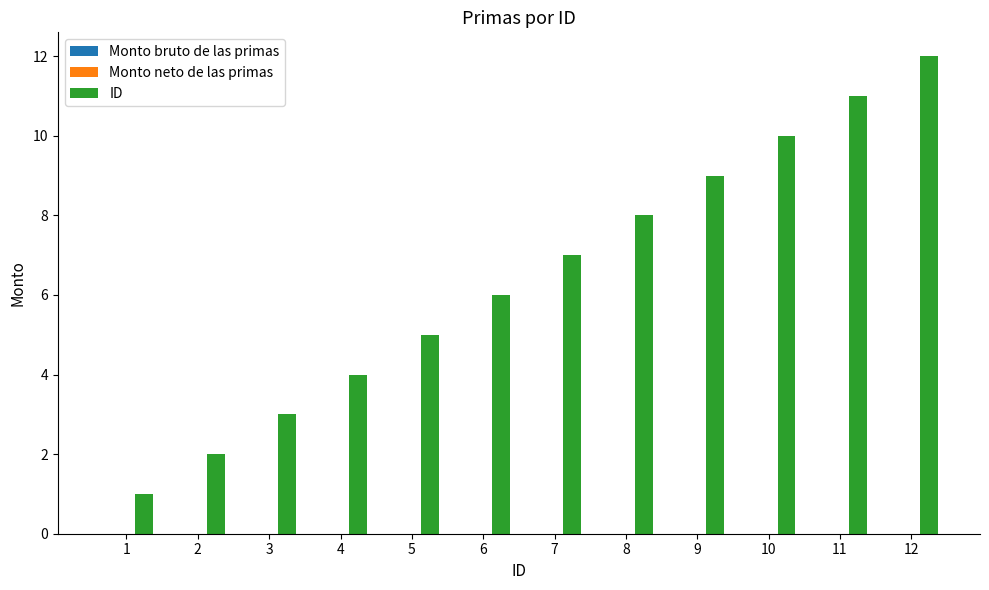

The chart shows a value of 12 at 12. True or false?

True